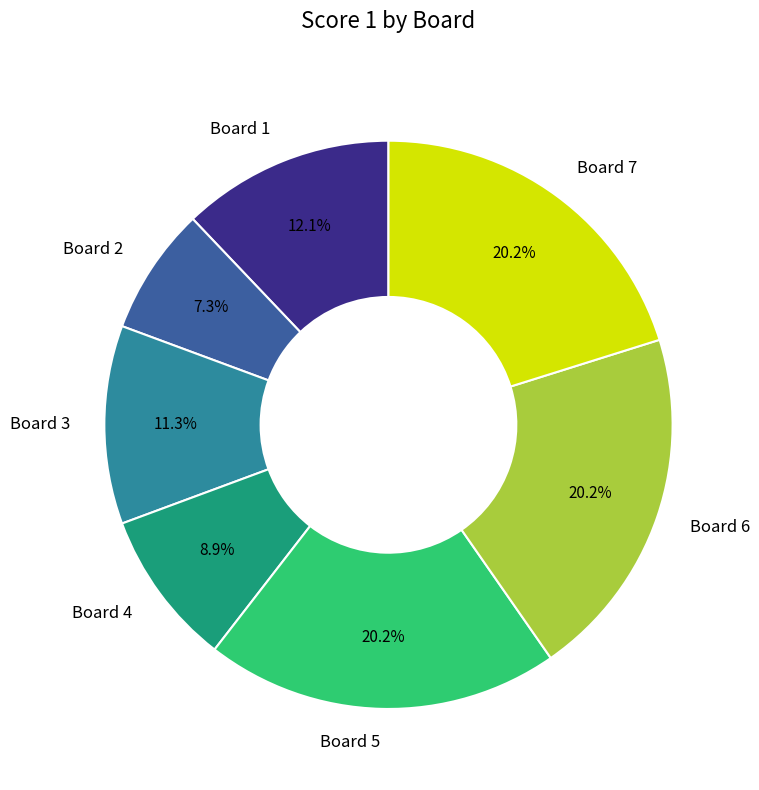

To the nearest percent, what percentage of the pie is Board 2?

7%